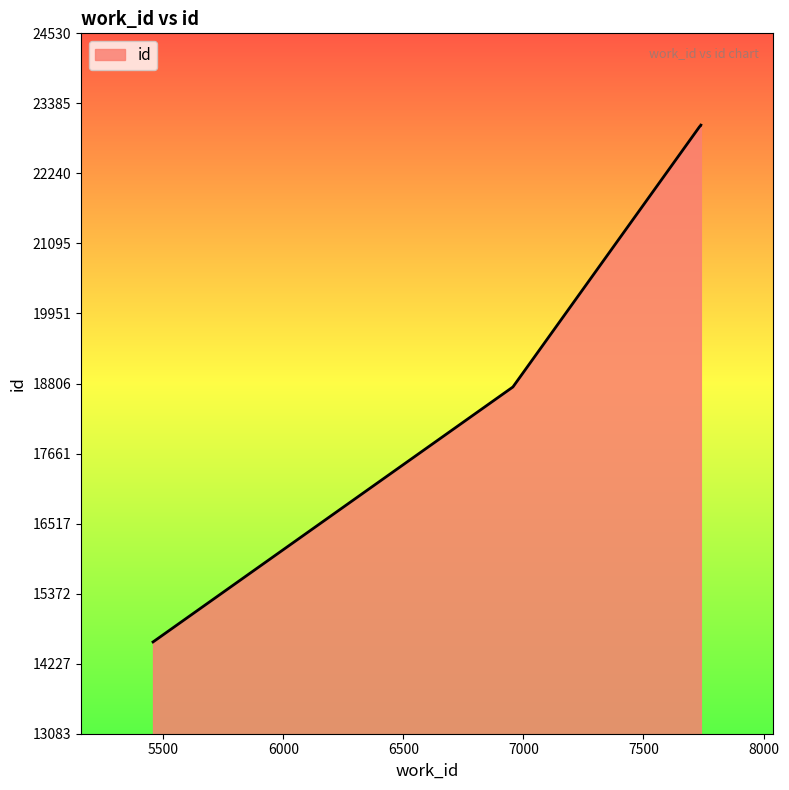

What is the difference between the maximum and minimum values?

8447